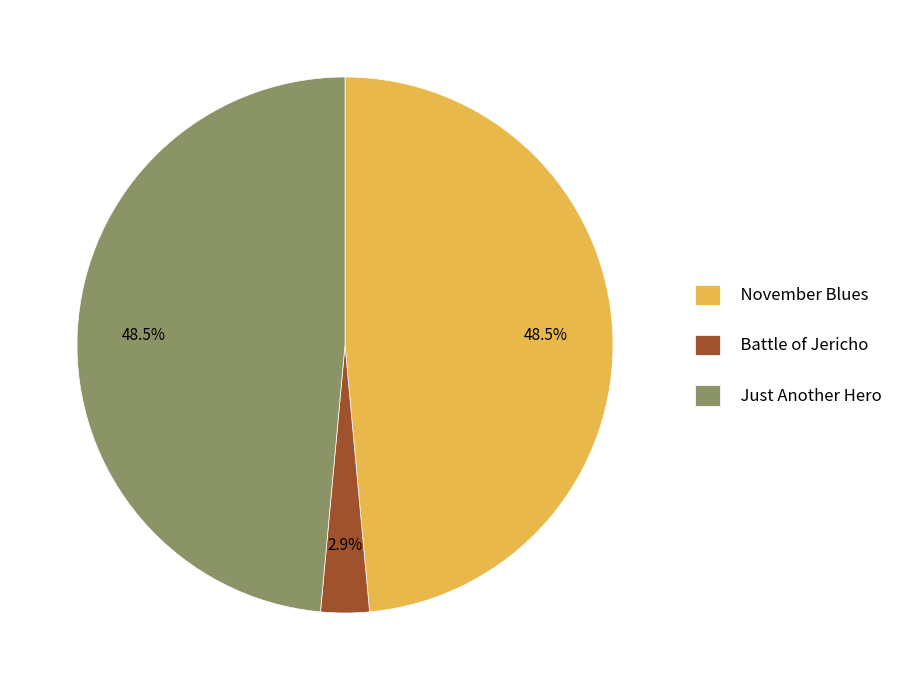

What is the ratio of the value at Just Another Hero to the value at November Blues?

1.0